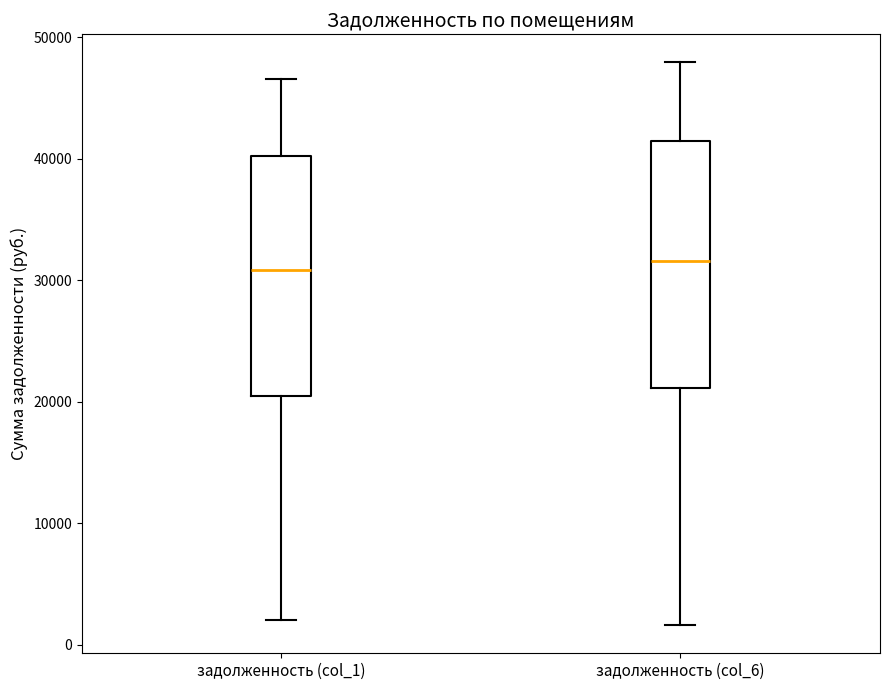

Where does the lower whisker of the box for задолженность (col_6) end on the y-axis? The values are not printed on the chart, so give them approximately, as read against the axis.

2000